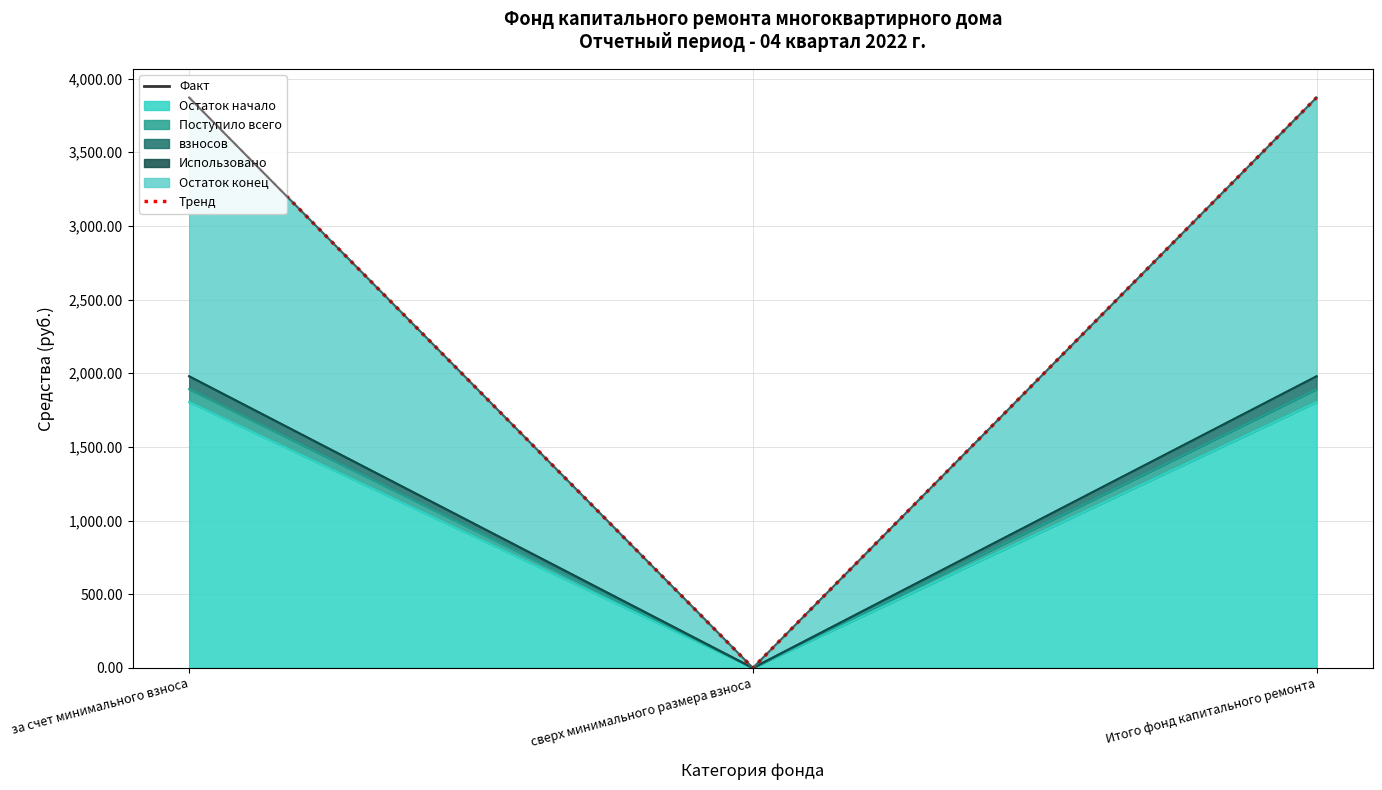

What is the label of the 3rd point from the left?

Итого фонд капитального ремонта